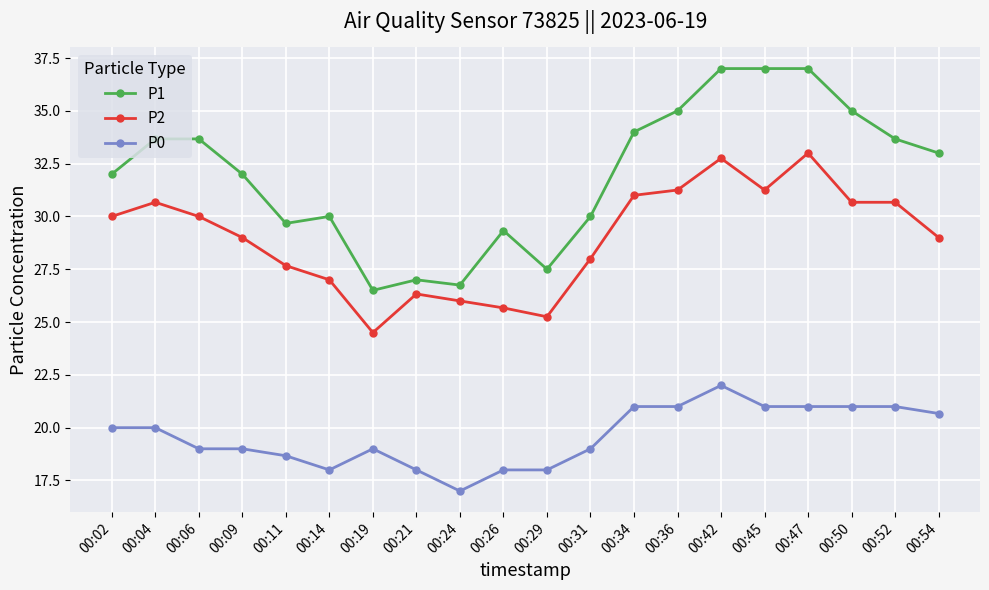

The P2 series shows 16.9 at 00:04. True or false?

False